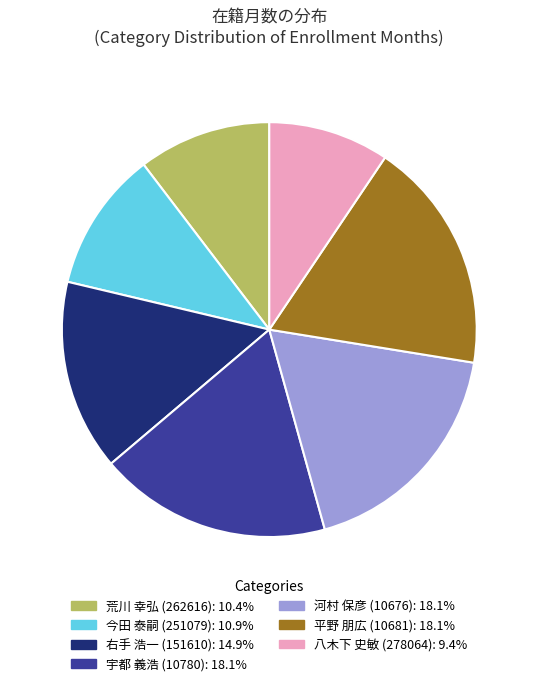

Do 八木下 史敏 (278064) and 荒川 幸弘 (262616) together represent more than half of the pie?

No